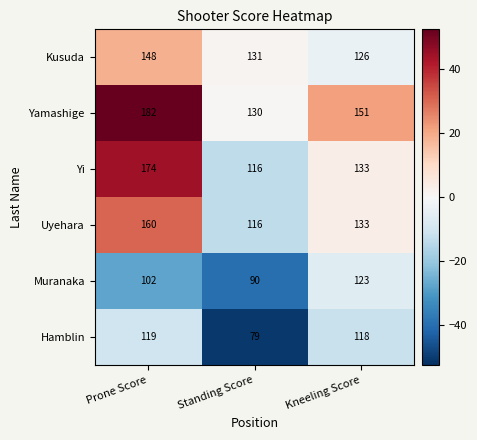

Is the value of Muranaka at Standing Score greater than the value of Yi at Kneeling Score?

No